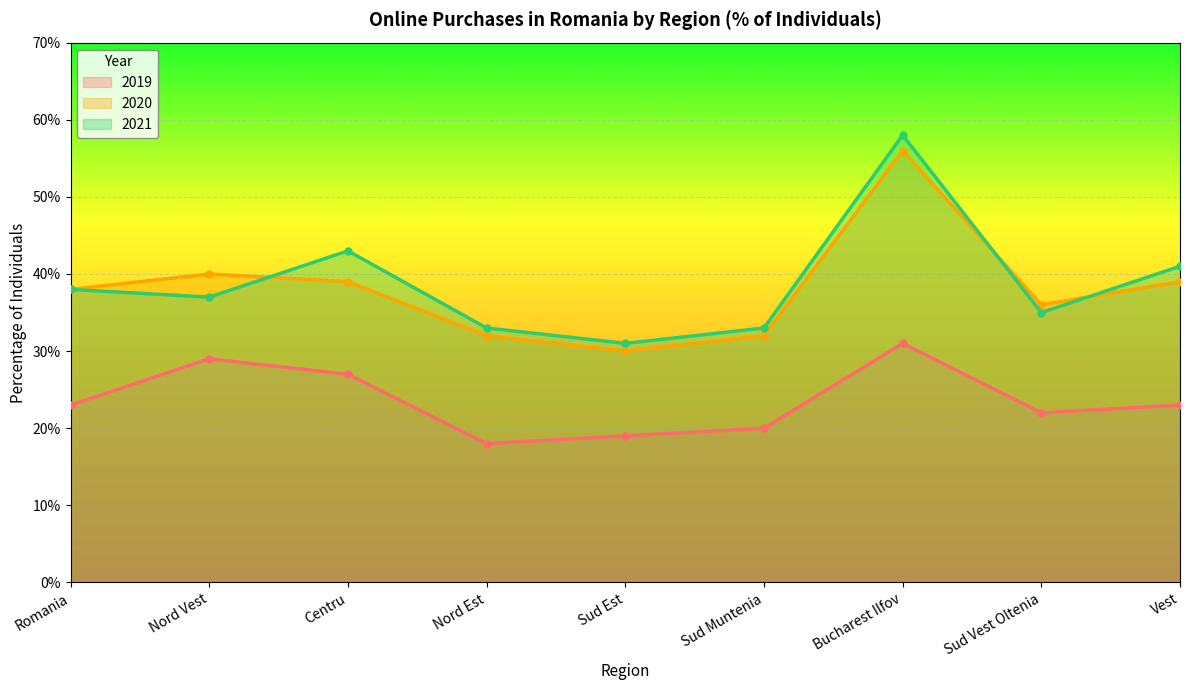

What value does the 2020 series have at Bucharest Ilfov?

56